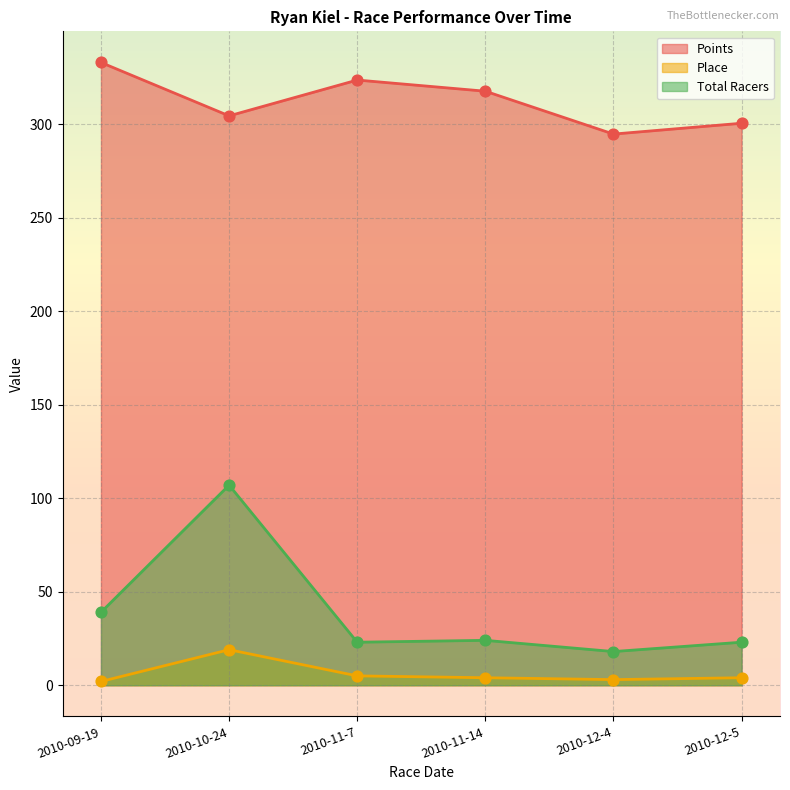

At how many categories does at least one series exceed 309?

3